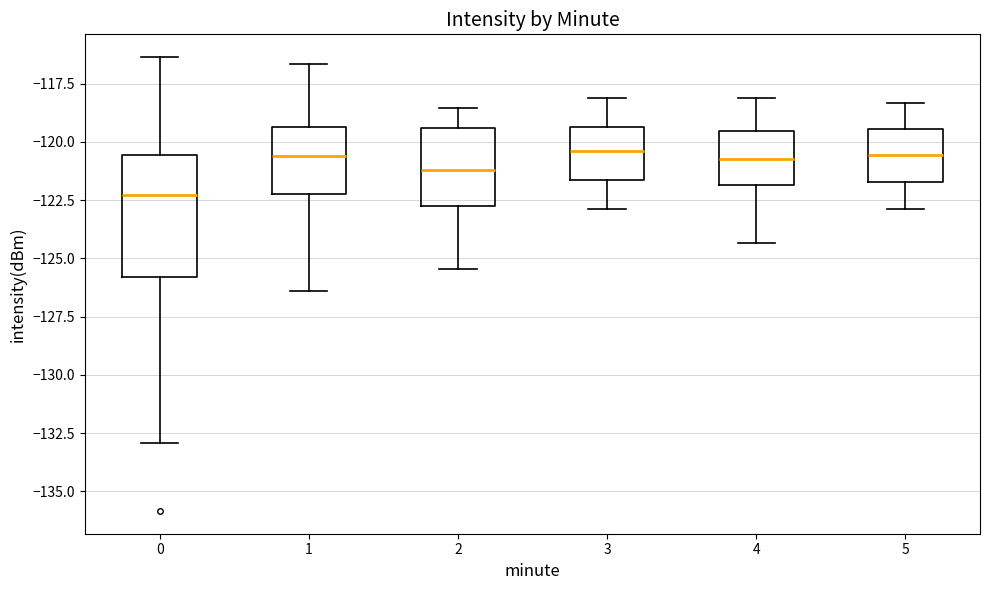

Reading left to right, transcribe this box plot: for each box, give where its median line is, the range the box spans, and where its two whiskers end, as read against the y-axis. The values are not printed on the chart, so give them approximately, as read against the axis.

0: median -122.5, box -126.0 to -120.5, whiskers -133.0 to -116.5
1: median -120.5, box -122.0 to -119.5, whiskers -126.5 to -116.5
2: median -121.0, box -122.5 to -119.5, whiskers -125.5 to -118.5
3: median -120.5, box -121.5 to -119.5, whiskers -123.0 to -118.0
4: median -120.5, box -122.0 to -119.5, whiskers -124.5 to -118.0
5: median -120.5, box -121.5 to -119.5, whiskers -123.0 to -118.5